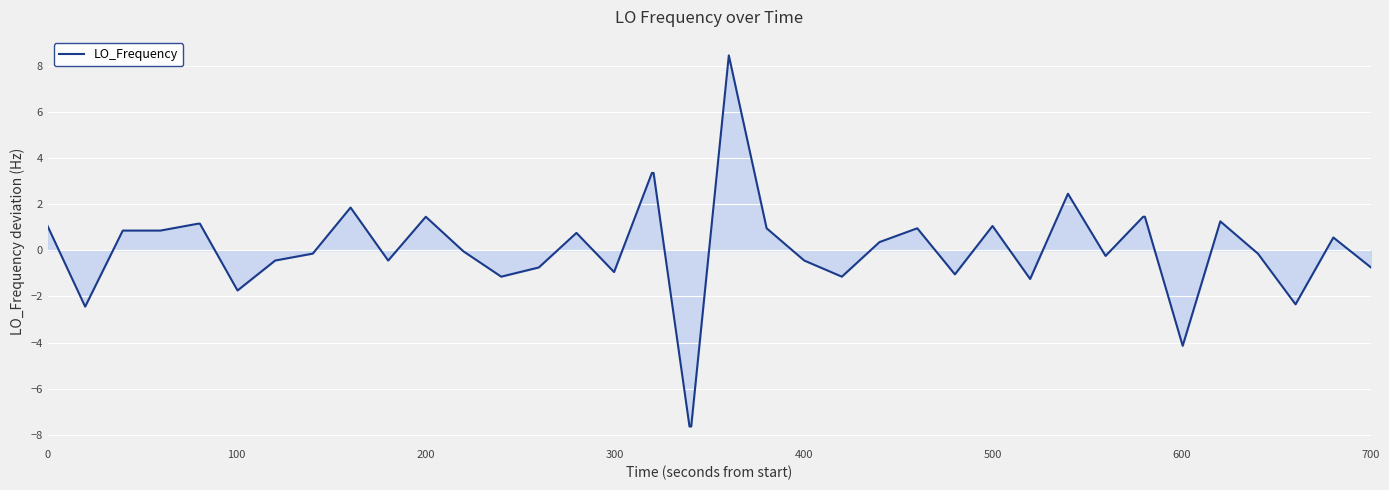

Does the chart display data point markers on the line(s)?

No